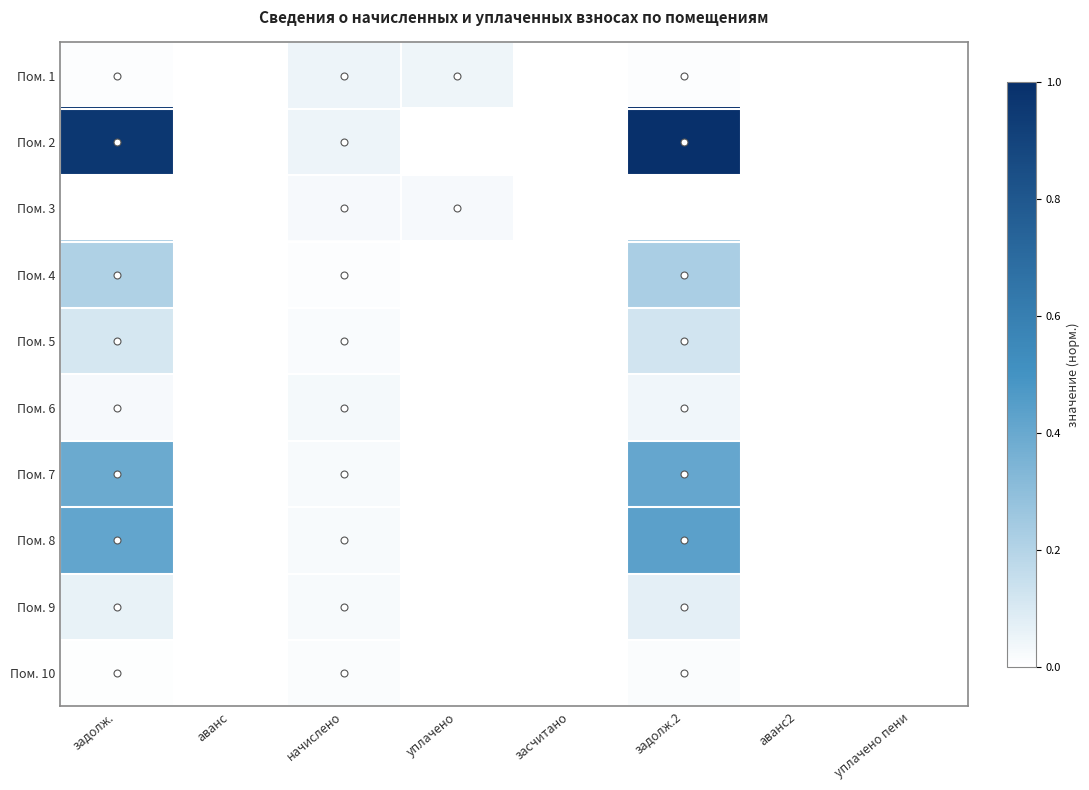

At how many categories does at least one series exceed 0?

4